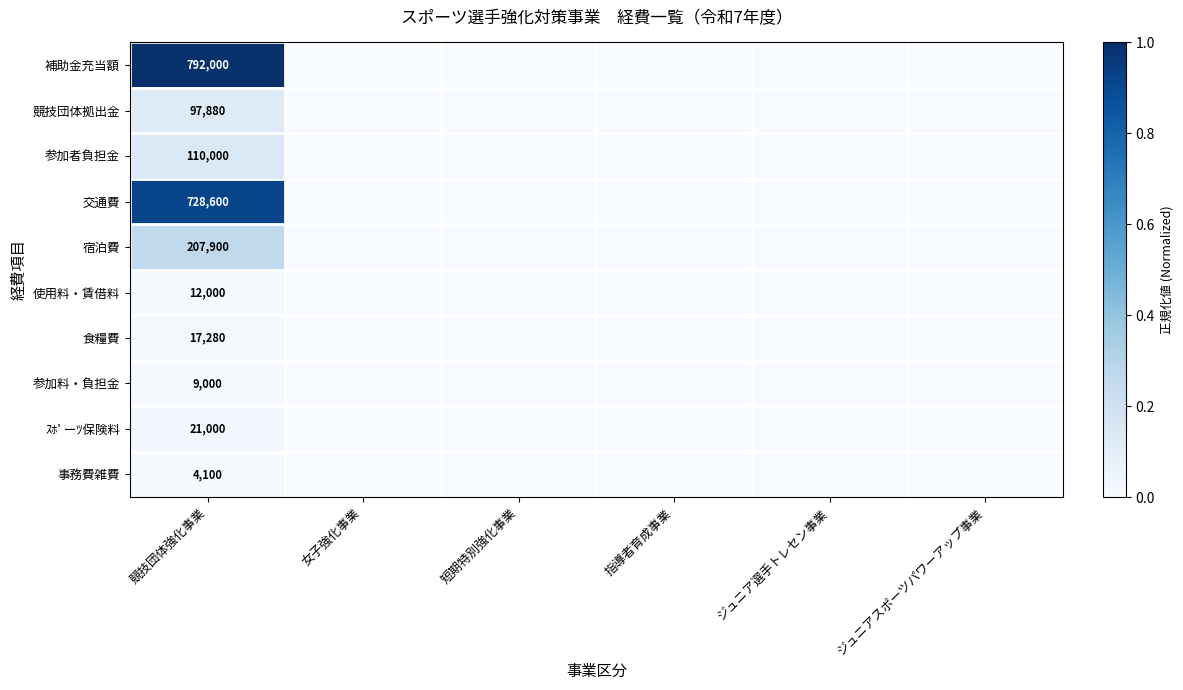

The 競技団体拠出金 series shows 66941 at 競技団体強化事業. True or false?

False